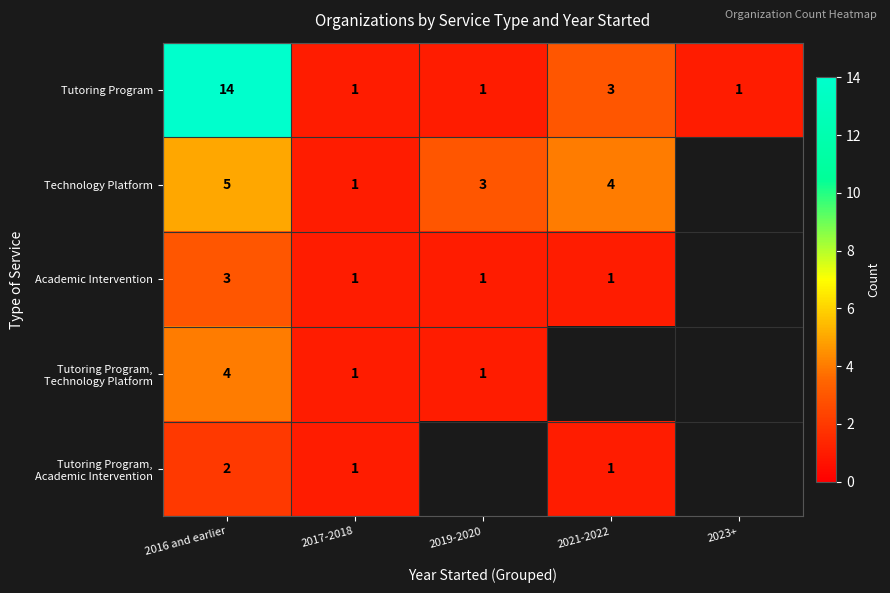

How many data points does each series have?

5